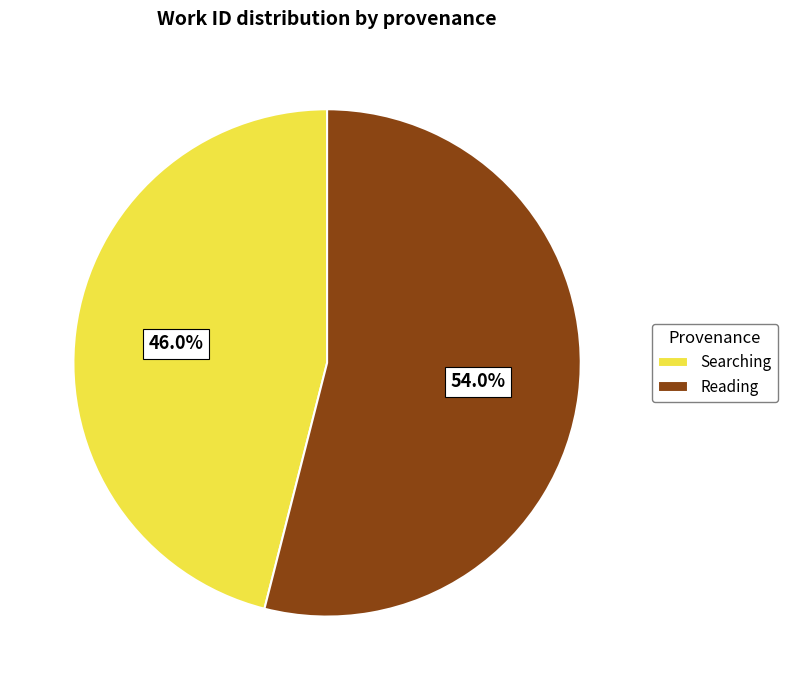

How many segments does this pie chart have?

2